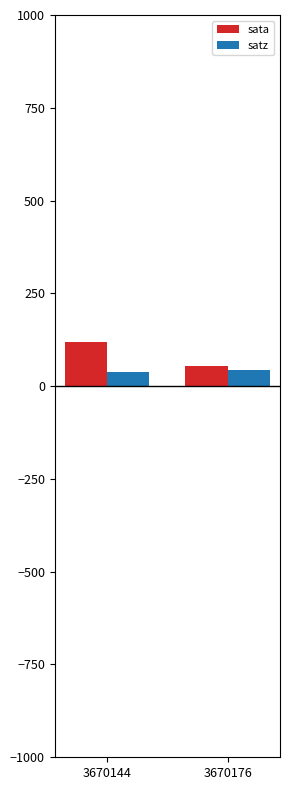

The satz series shows 39.1 at 3670144. True or false?

True